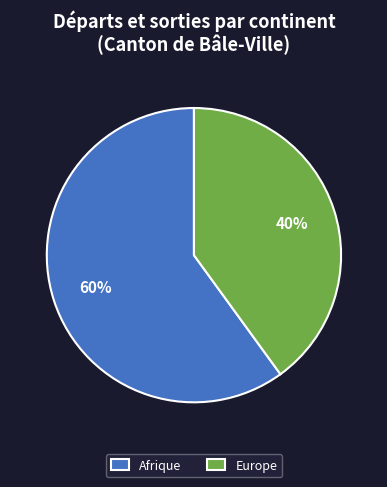

To the nearest percent, what is the difference between the largest and smallest slice percentages?

20%